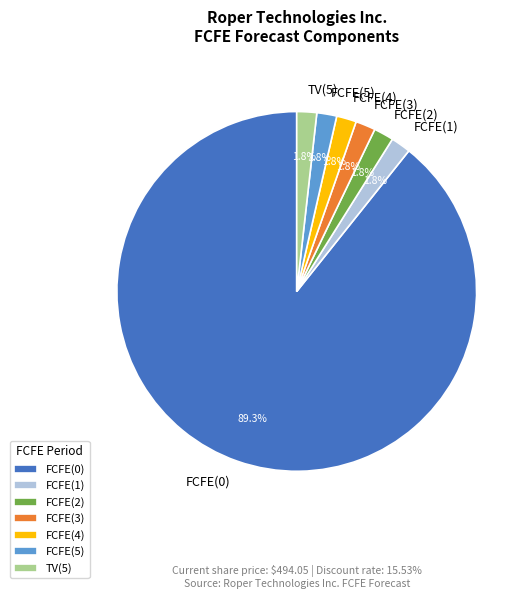

What is the ratio of the value at TV(5) to the value at FCFE(3)?

1.0